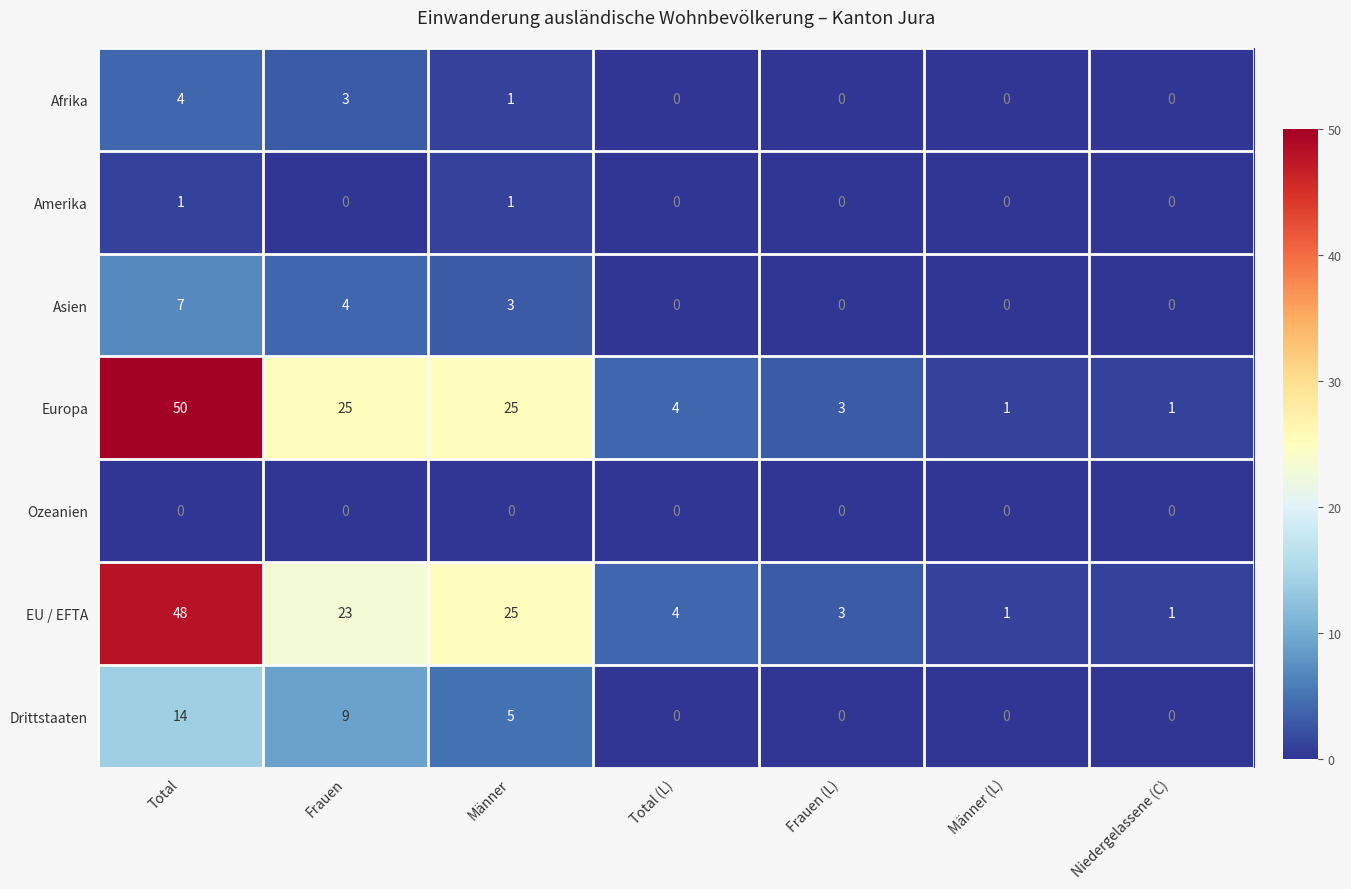

Rank the series by their maximum value, from highest to lowest.

Europa, EU / EFTA, Drittstaaten, Asien, Afrika, Amerika, Ozeanien